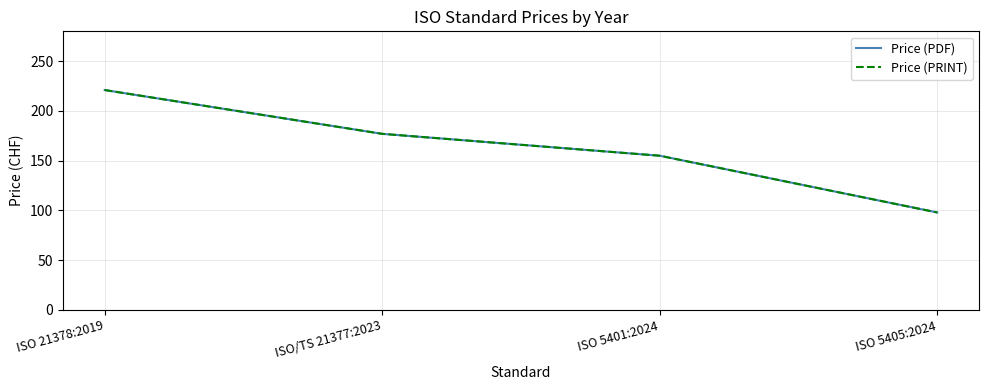

How many lines are shown in the chart?

2